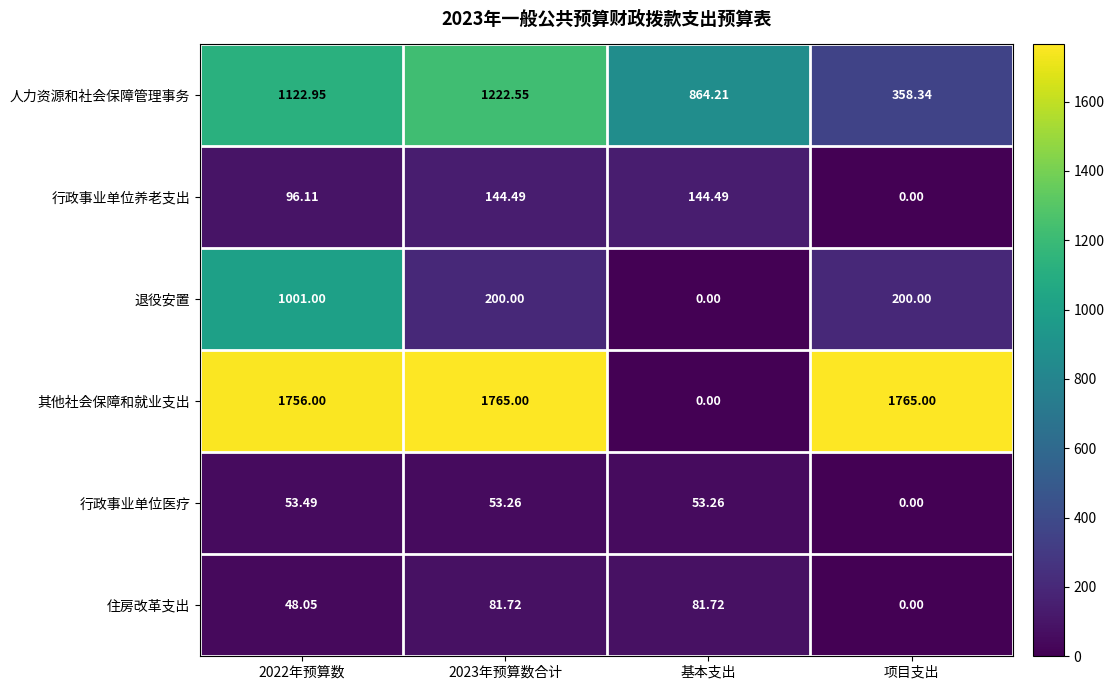

Which series has the largest total across all categories?

其他社会保障和就业支出